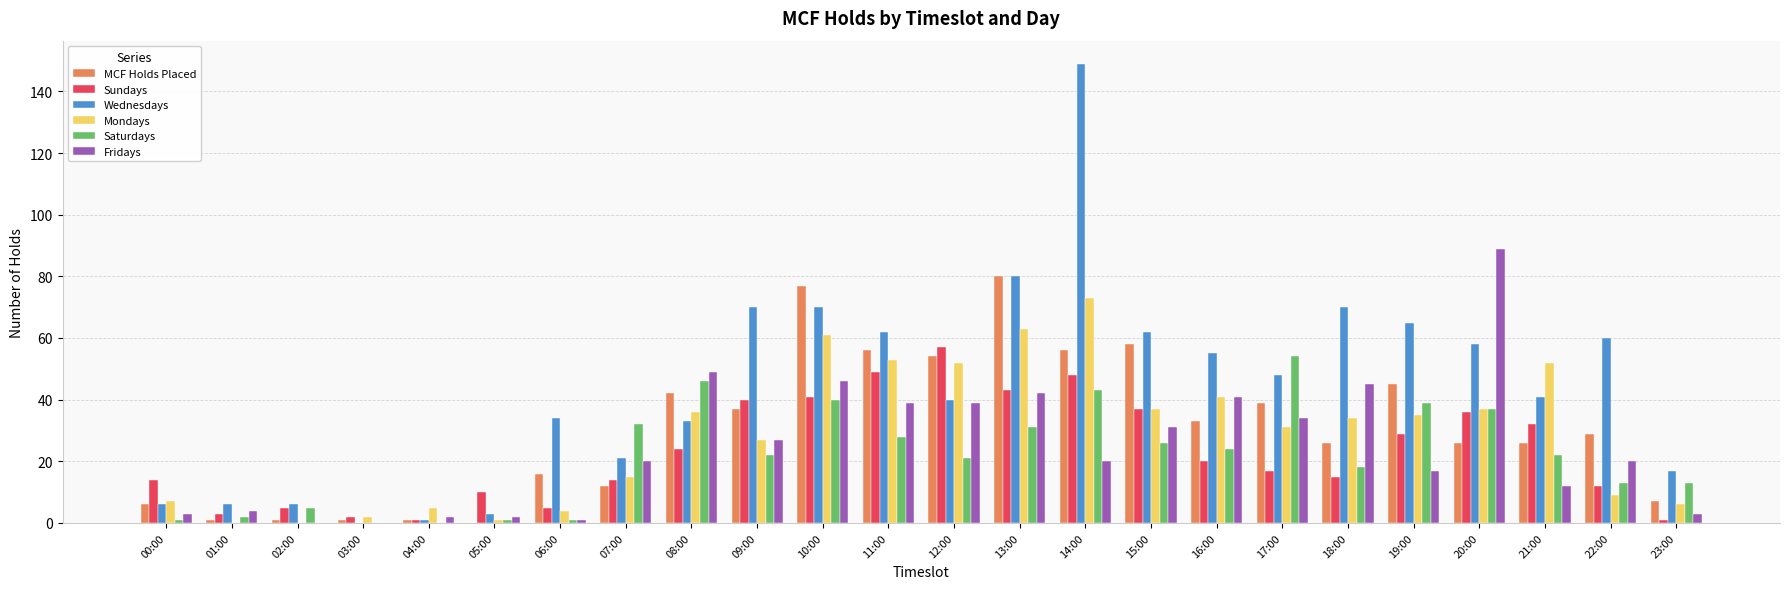

Reading left to right, list all the values displayed in this chart.

MCF Holds Placed: 00:00=6	01:00=1	02:00=1	03:00=1	04:00=1	05:00=0	06:00=16	07:00=12	08:00=42	09:00=37	10:00=77	11:00=56	12:00=54	13:00=80	14:00=56	15:00=58	16:00=33	17:00=39	18:00=26	19:00=45	20:00=26	21:00=26	22:00=29	23:00=7
Sundays: 00:00=14	01:00=3	02:00=5	03:00=2	04:00=1	05:00=10	06:00=5	07:00=14	08:00=24	09:00=40	10:00=41	11:00=49	12:00=57	13:00=43	14:00=48	15:00=37	16:00=20	17:00=17	18:00=15	19:00=29	20:00=36	21:00=32	22:00=12	23:00=1
Wednesdays: 00:00=6	01:00=6	02:00=6	03:00=0	04:00=1	05:00=3	06:00=34	07:00=21	08:00=33	09:00=70	10:00=70	11:00=62	12:00=40	13:00=80	14:00=149	15:00=62	16:00=55	17:00=48	18:00=70	19:00=65	20:00=58	21:00=41	22:00=60	23:00=17
Mondays: 00:00=7	01:00=0	02:00=0	03:00=2	04:00=5	05:00=1	06:00=4	07:00=15	08:00=36	09:00=27	10:00=61	11:00=53	12:00=52	13:00=63	14:00=73	15:00=37	16:00=41	17:00=31	18:00=34	19:00=35	20:00=37	21:00=52	22:00=9	23:00=6
Saturdays: 00:00=1	01:00=2	02:00=5	03:00=0	04:00=0	05:00=1	06:00=1	07:00=32	08:00=46	09:00=22	10:00=40	11:00=28	12:00=21	13:00=31	14:00=43	15:00=26	16:00=24	17:00=54	18:00=18	19:00=39	20:00=37	21:00=22	22:00=13	23:00=13
Fridays: 00:00=3	01:00=4	02:00=0	03:00=0	04:00=2	05:00=2	06:00=1	07:00=20	08:00=49	09:00=27	10:00=46	11:00=39	12:00=39	13:00=42	14:00=20	15:00=31	16:00=41	17:00=34	18:00=45	19:00=17	20:00=89	21:00=12	22:00=20	23:00=3